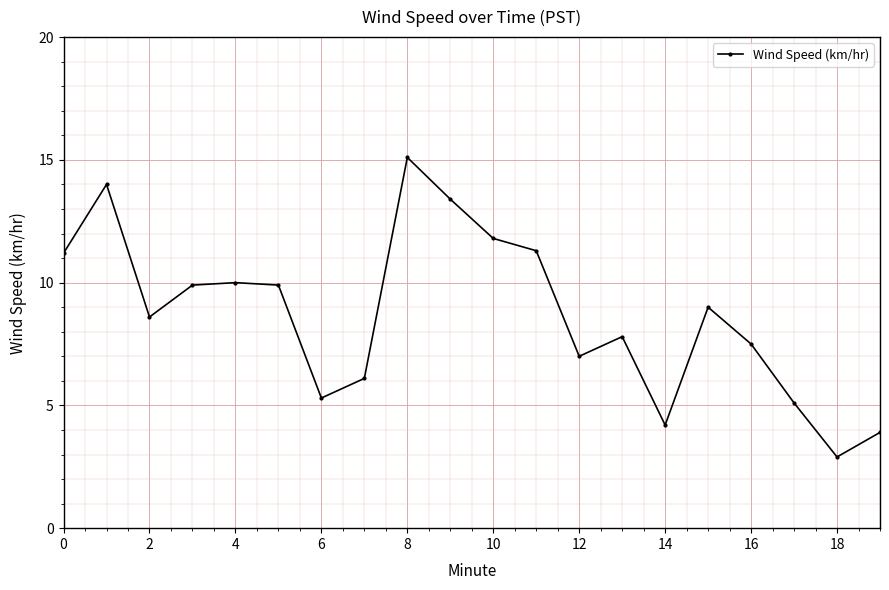

Does the chart display data point markers on the line(s)?

Yes